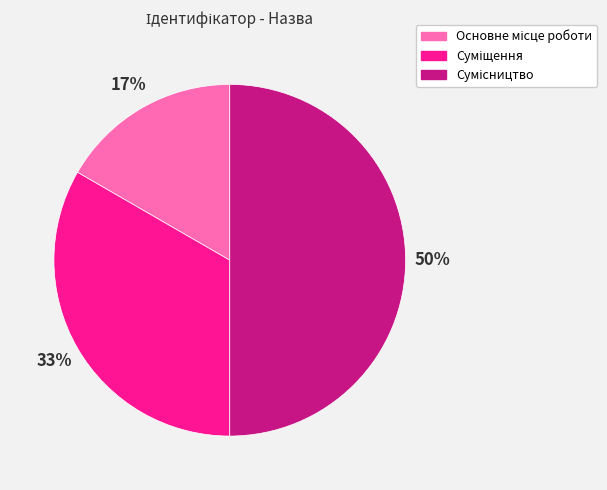

How many segments does this pie chart have?

3